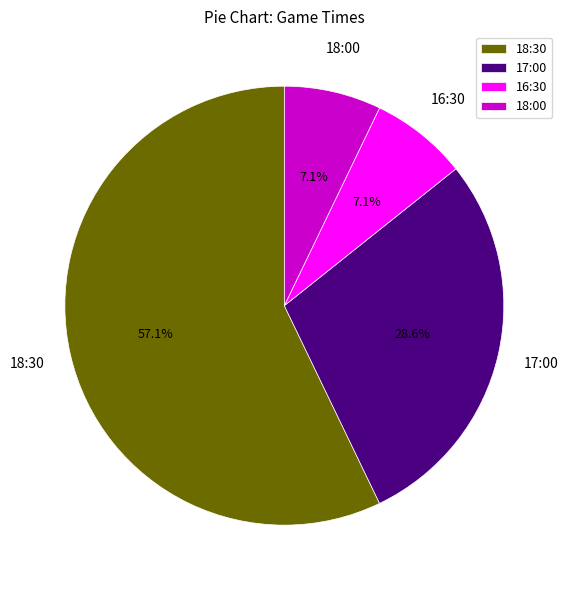

What is the largest slice in the pie chart?

18:30